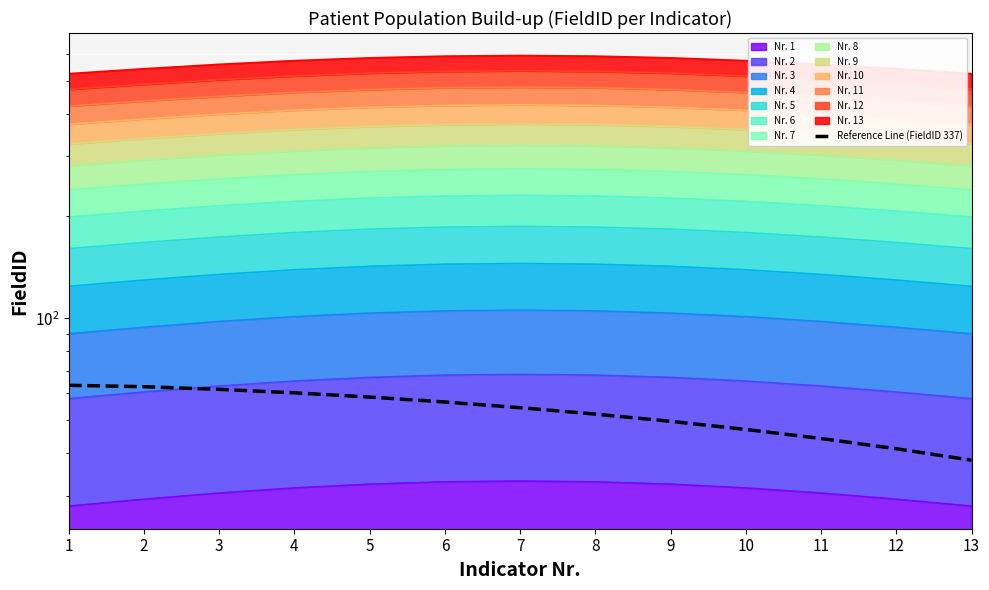

The chart shows a value of 52.2 at 8. True or false?

True